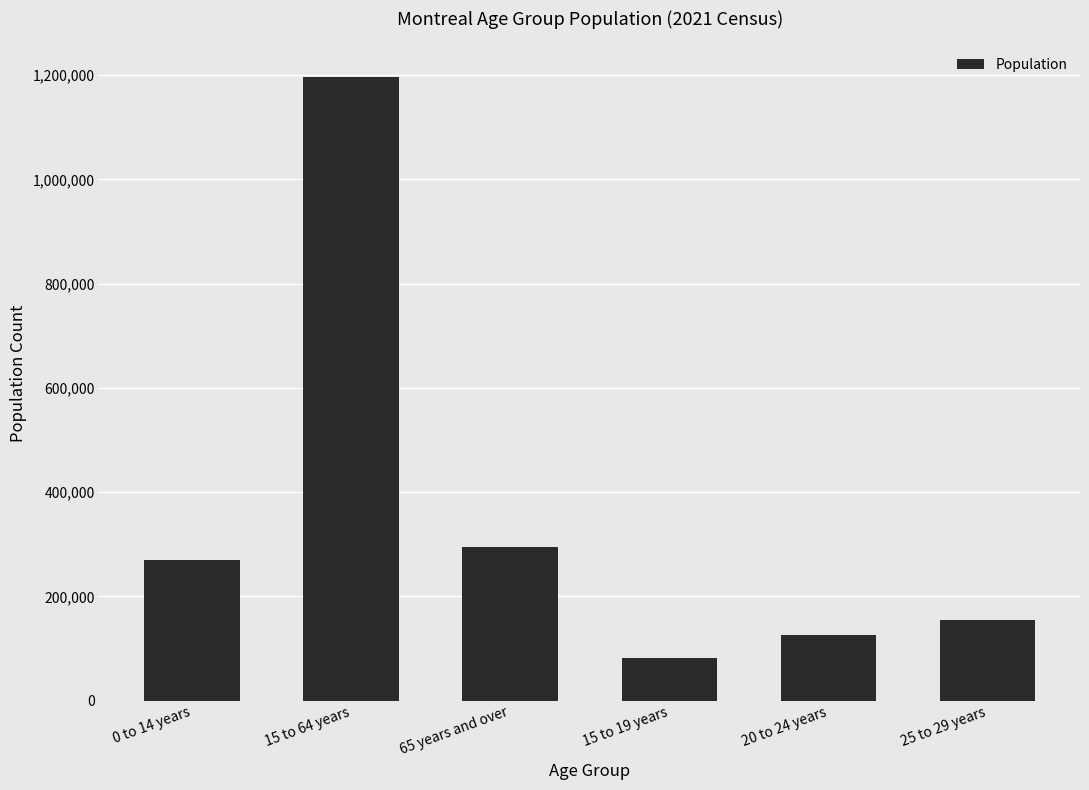

The chart shows a value of 125235 at 20 to 24 years. True or false?

True